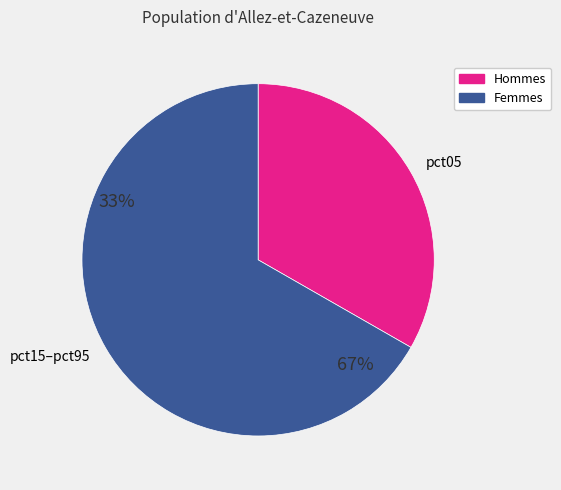

What is the smallest slice in the pie chart?

pct05